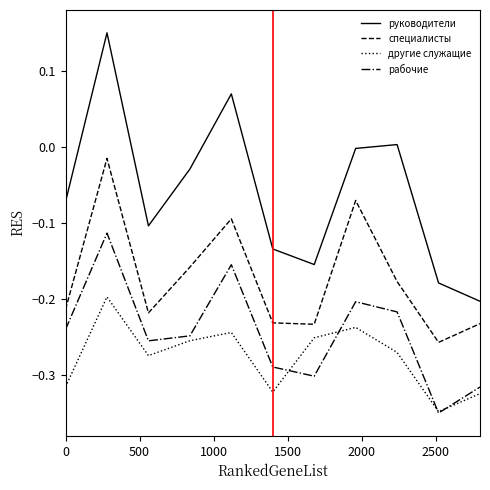

True or false: рабочие and специалисты cross at least once.

False